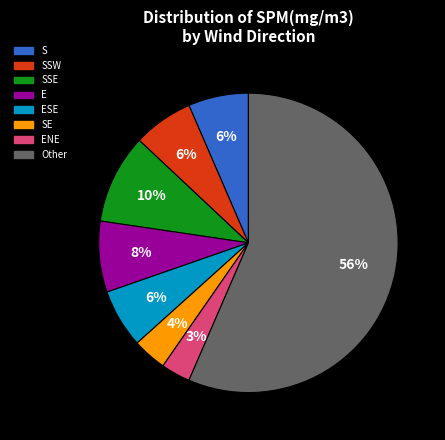

Which slice is the largest?

Other